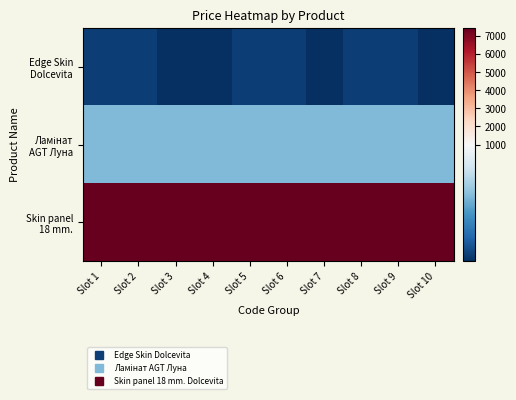

Which has a higher value, Slot 2 or Slot 6?

Slot 2